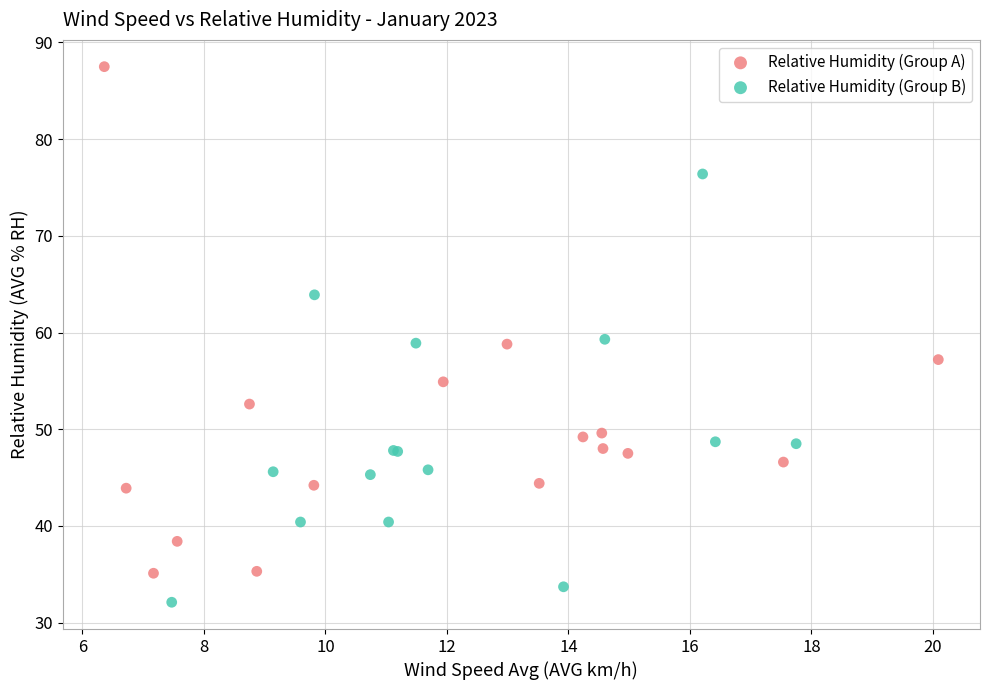

Which series reaches the minimum Y coordinate?

Relative Humidity (Group B)